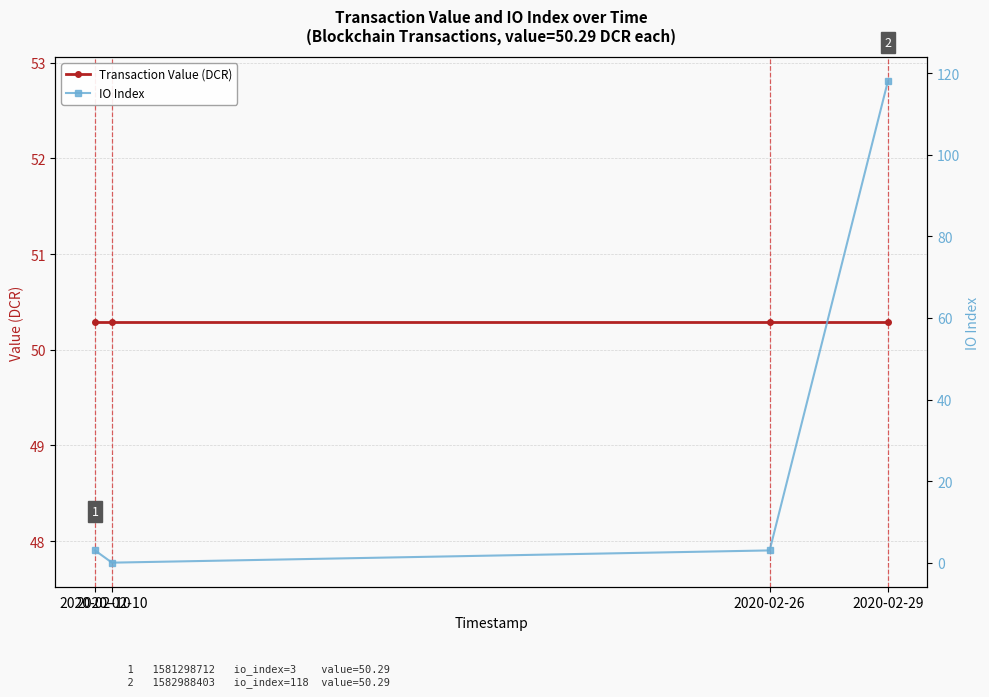

Rank the categories by Transaction Value (DCR) value from lowest to highest.

2020-02-10, 2020-02-10, 2020-02-26, 2020-02-29